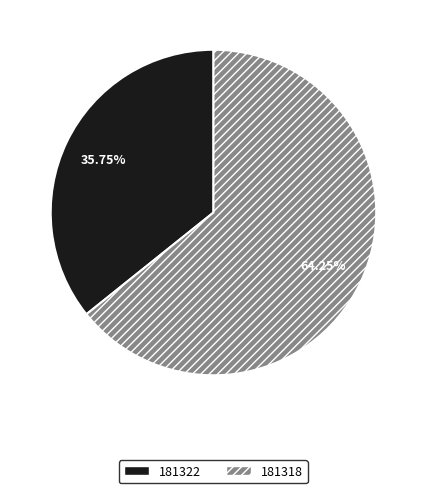

Is the sum of 181322 and 181318 greater than half?

Yes